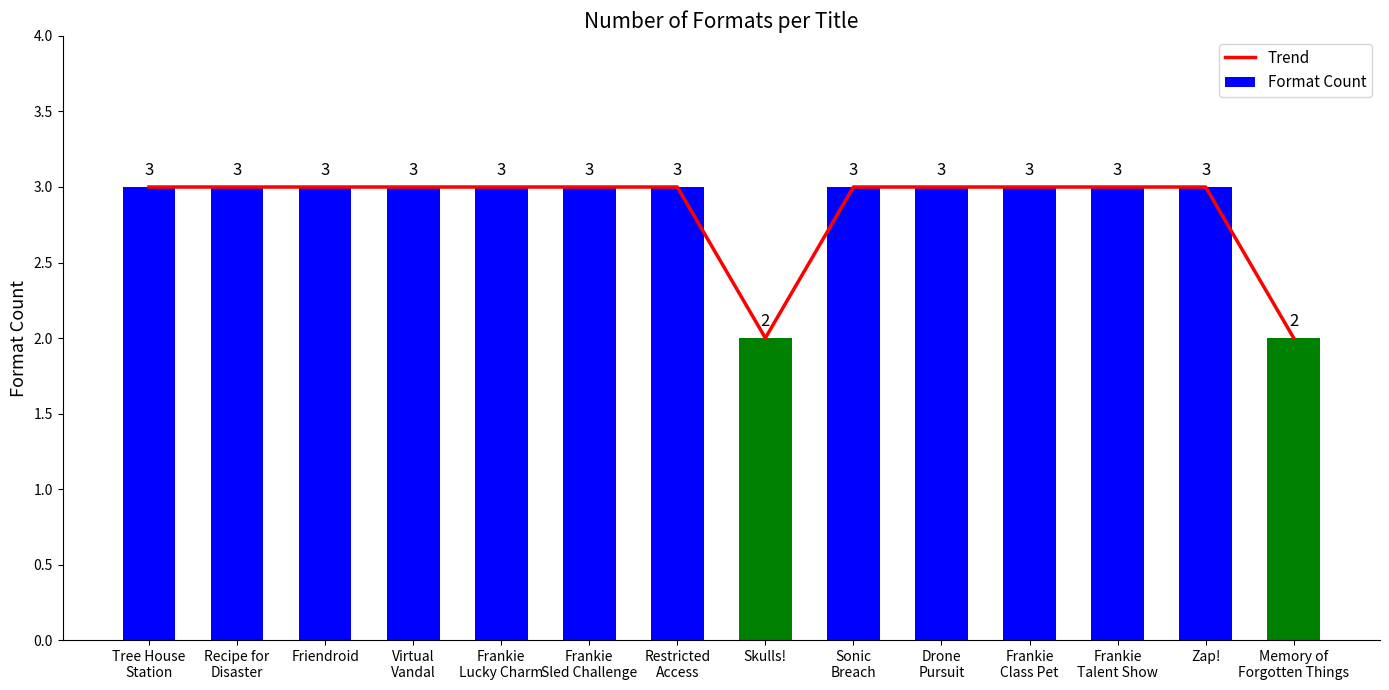

At which category is the sum across all series the highest?

Tree House
Station